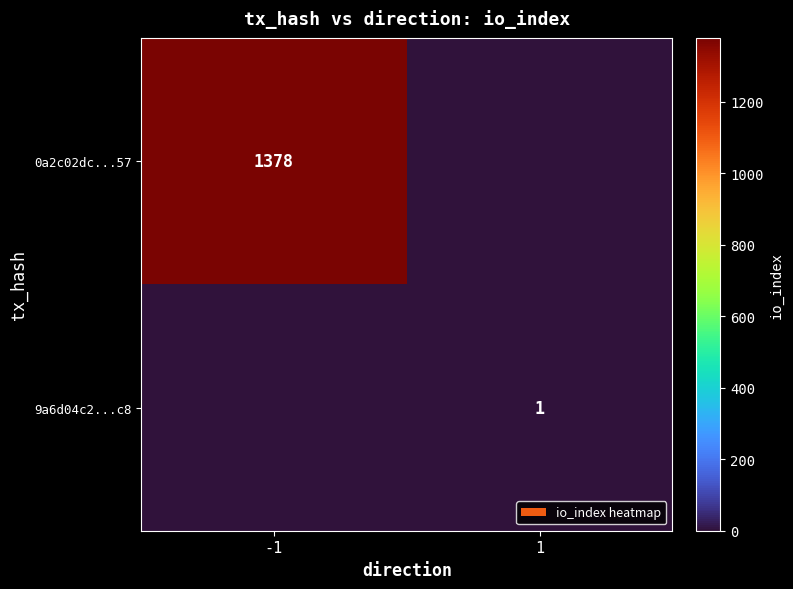

Is the value of 0a2c02dc...57 at -1 greater than the value of 9a6d04c2...c8 at 1?

Yes